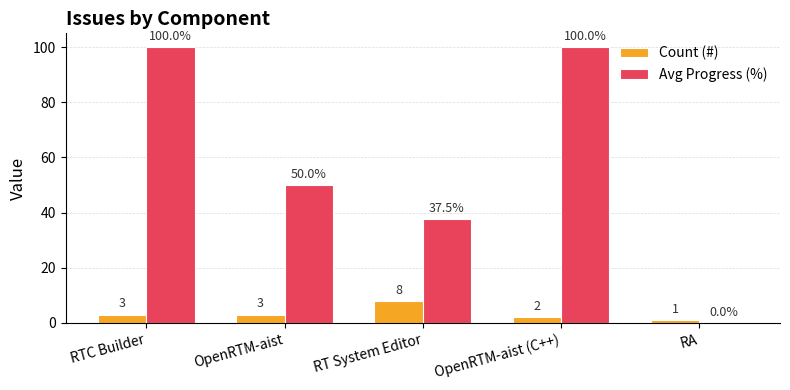

What is the greatest value displayed?

100.0